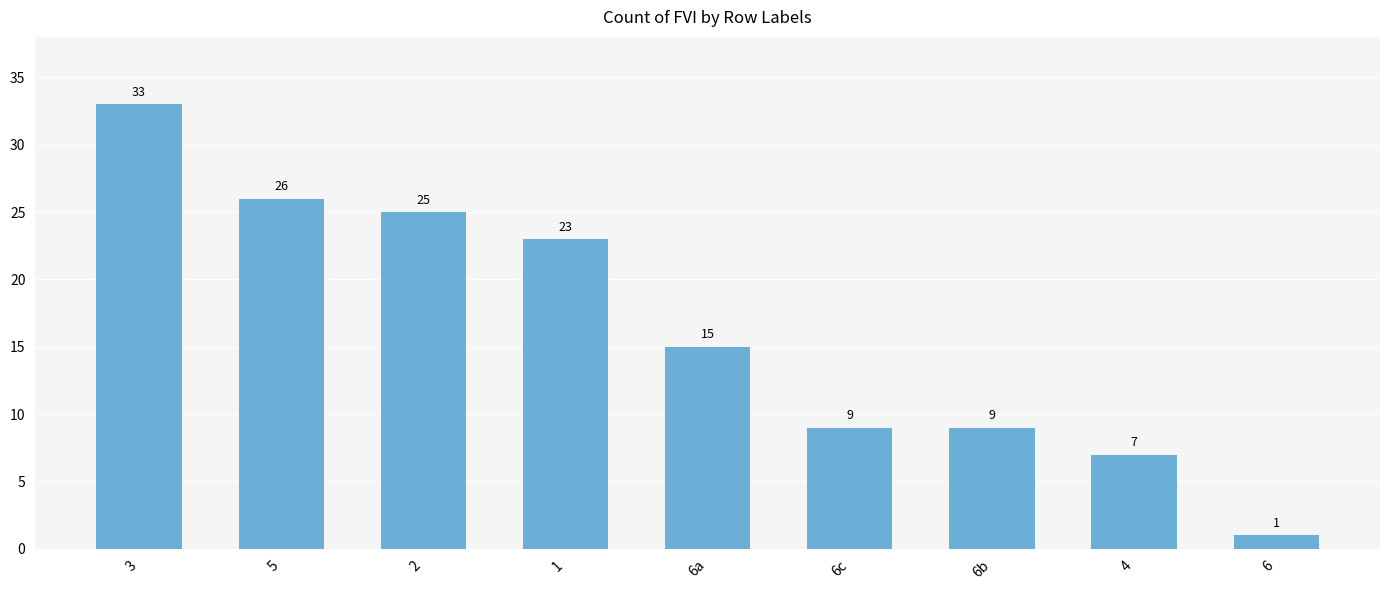

Which category has the highest value across all series?

3